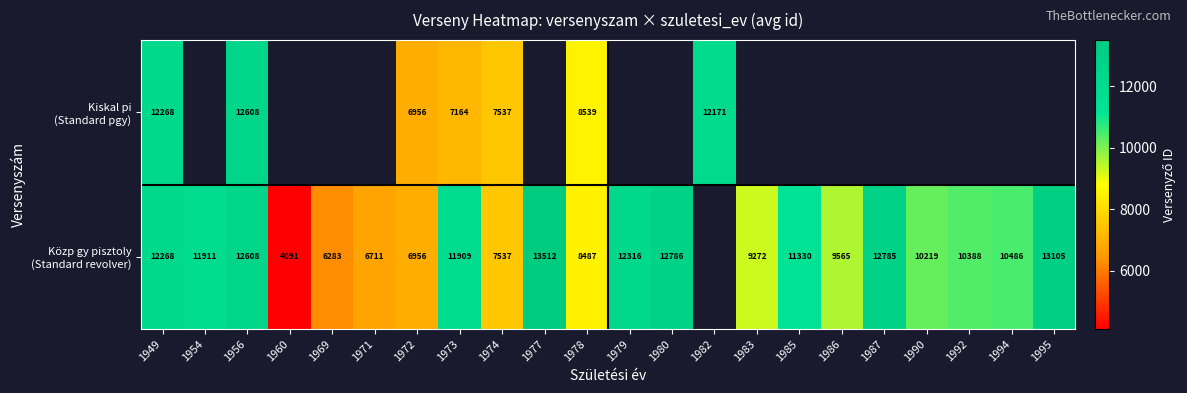

Which series has the widest spread of values?

Közp gy pisztoly (Standard revolver)